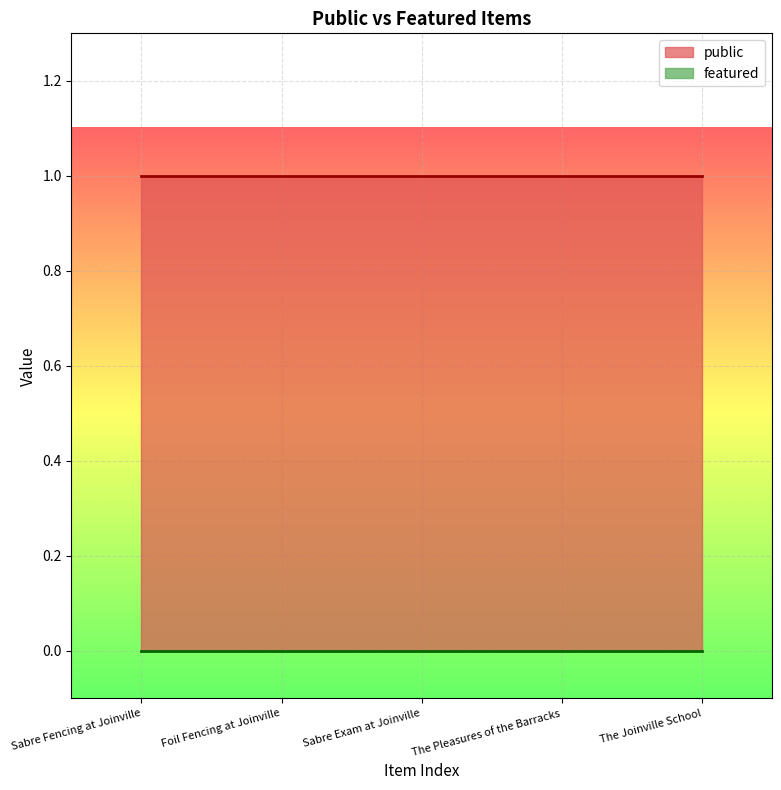

Which series changed the most between Foil Fencing at Joinville and The Pleasures of the Barracks?

public